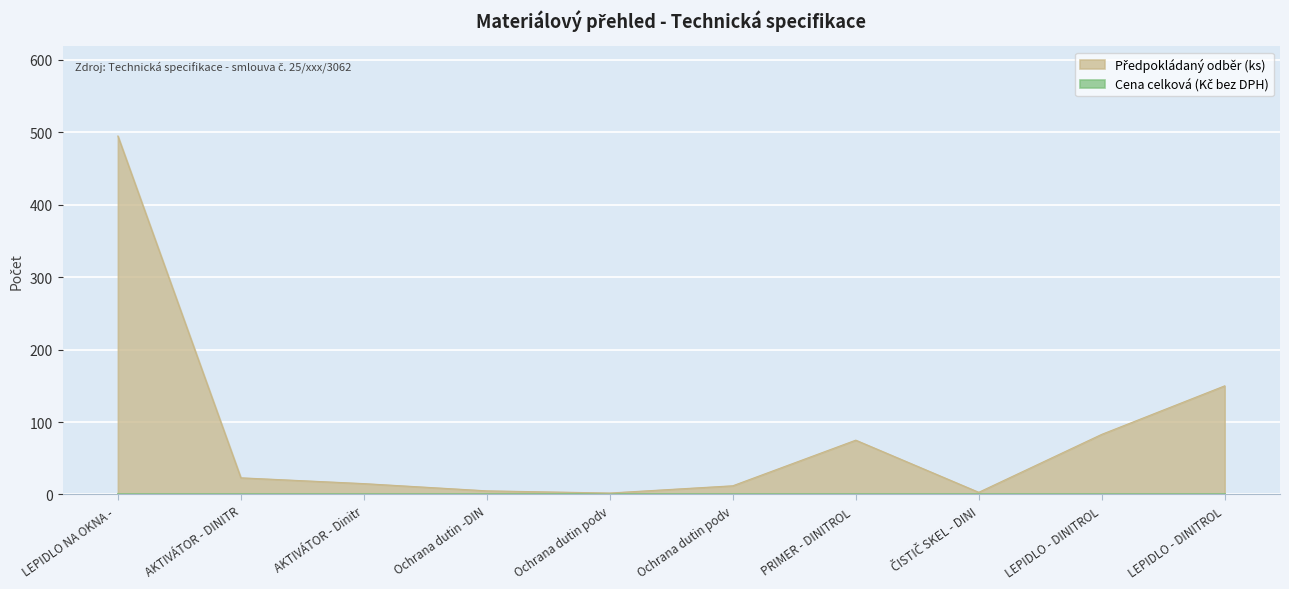

What is the difference between the maximum and minimum values?

493